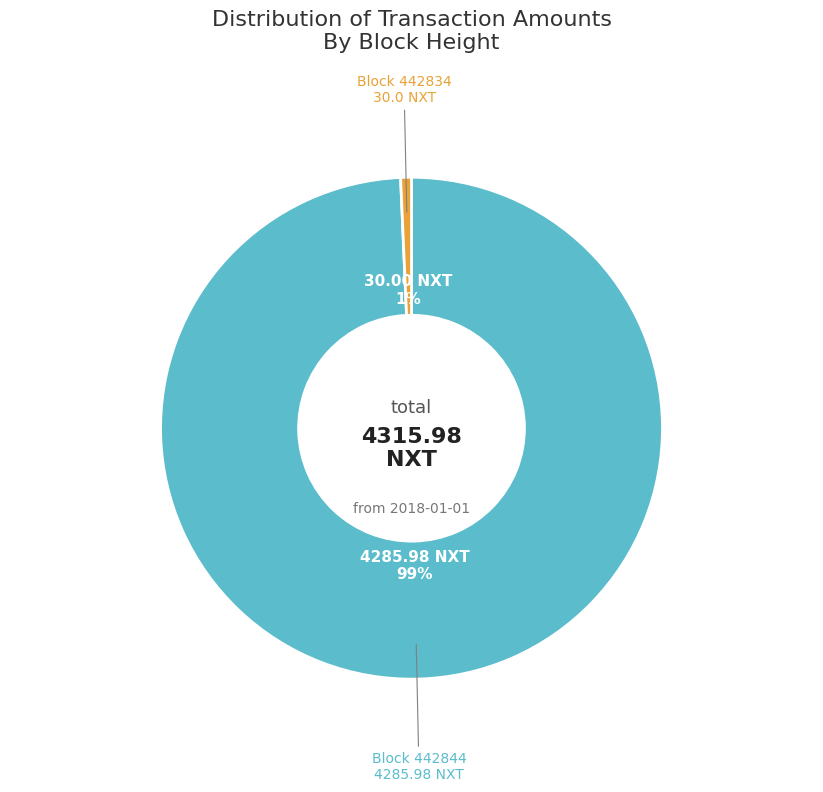

To the nearest percent, what is the average slice percentage?

50%